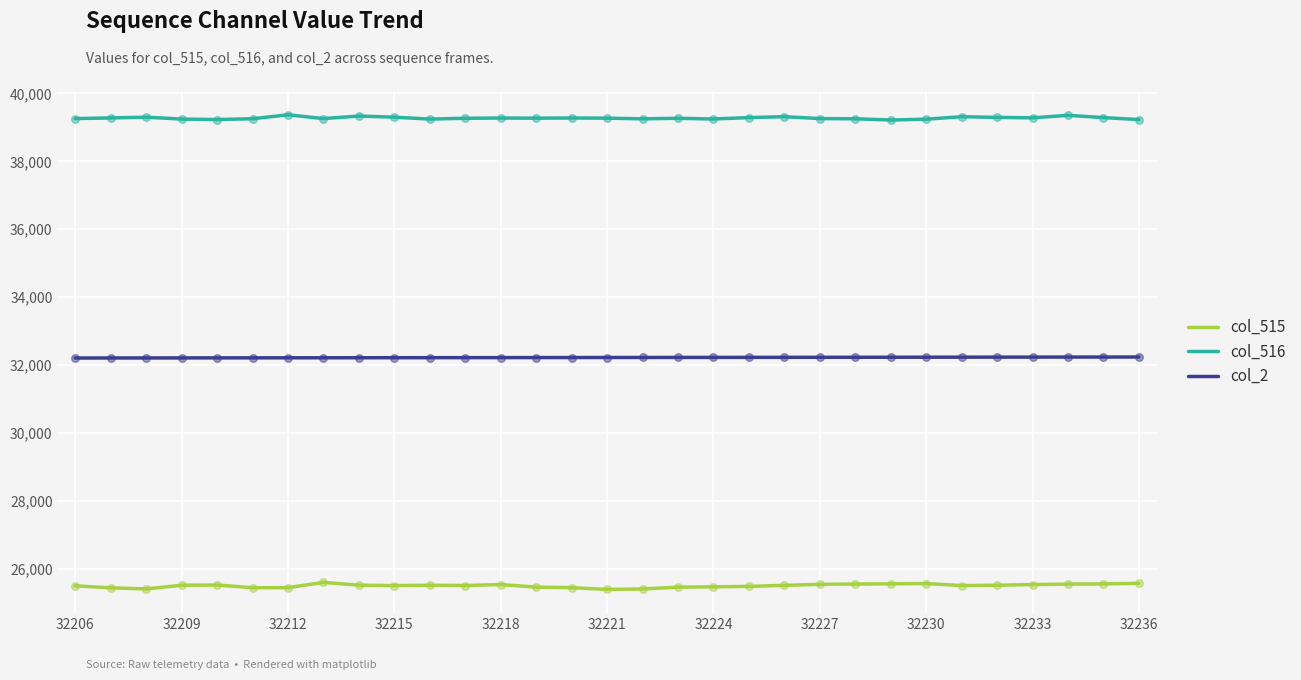

Which series has the largest total across all categories?

col_516